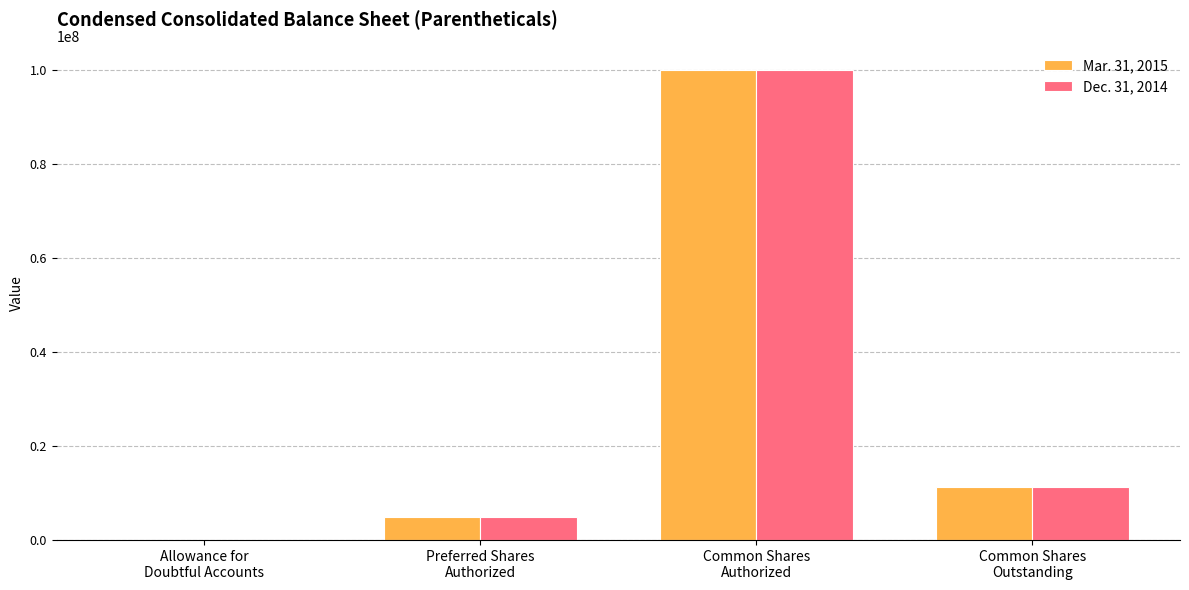

What is the maximum value shown in the chart?

100000000